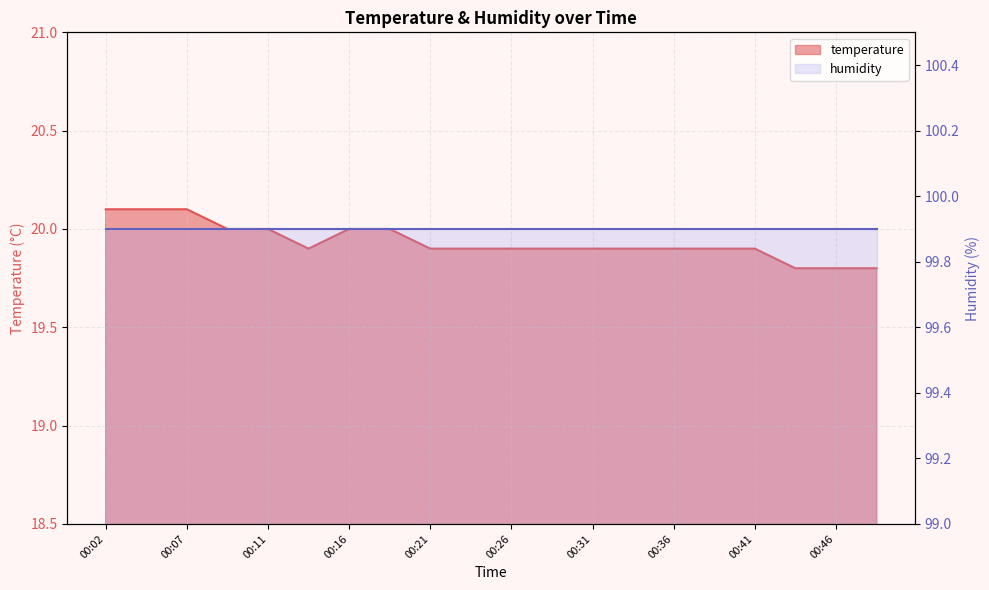

Does the chart have visible grid lines?

Yes